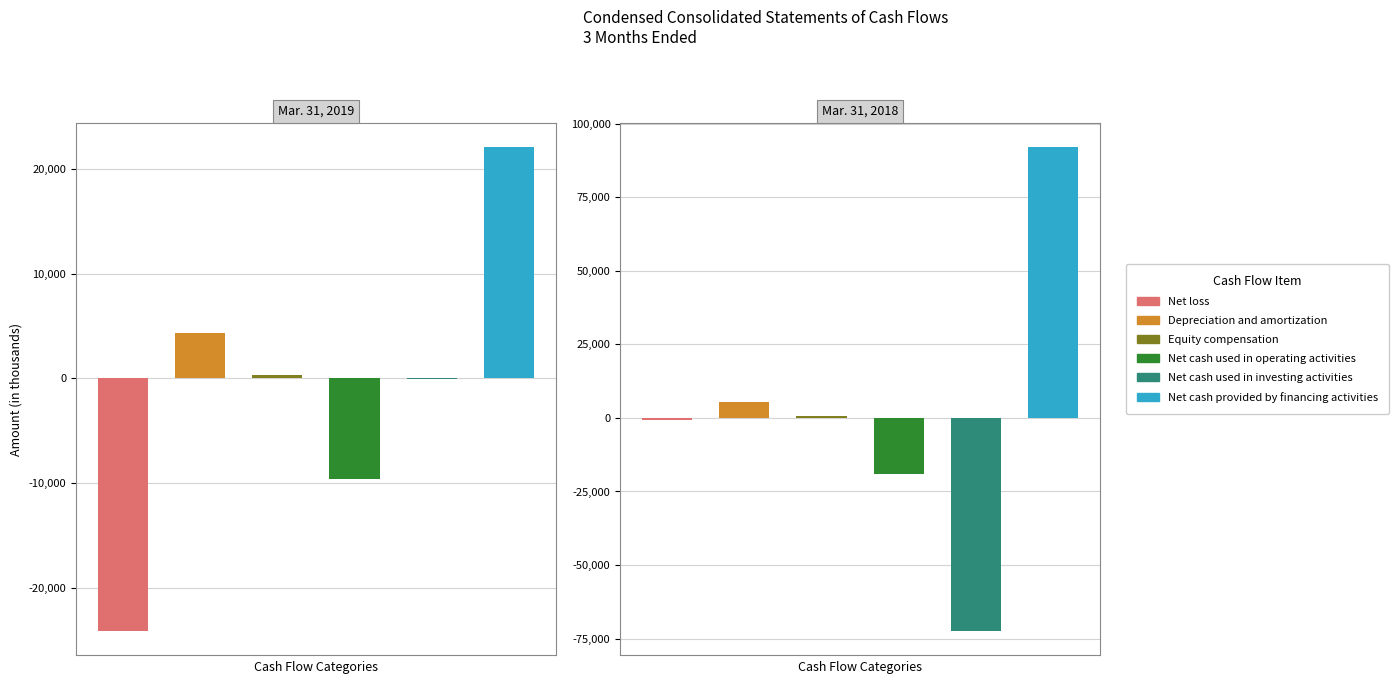

At how many categories does at least one series exceed 29776?

1